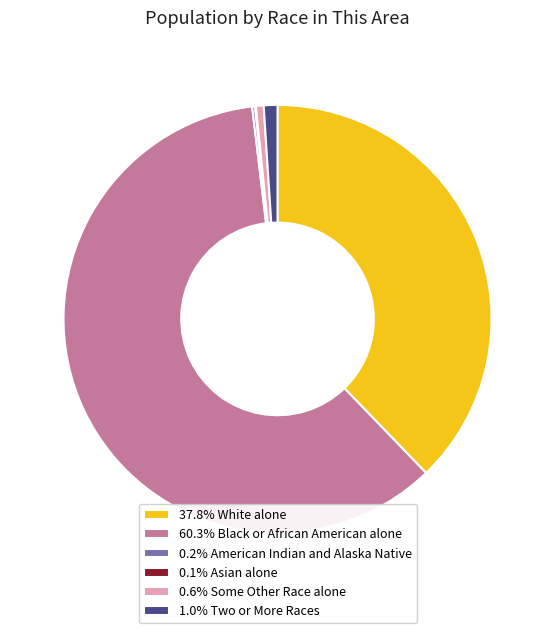

Do 1.0% Two or More Races and 37.8% White alone together represent more than half of the pie?

No